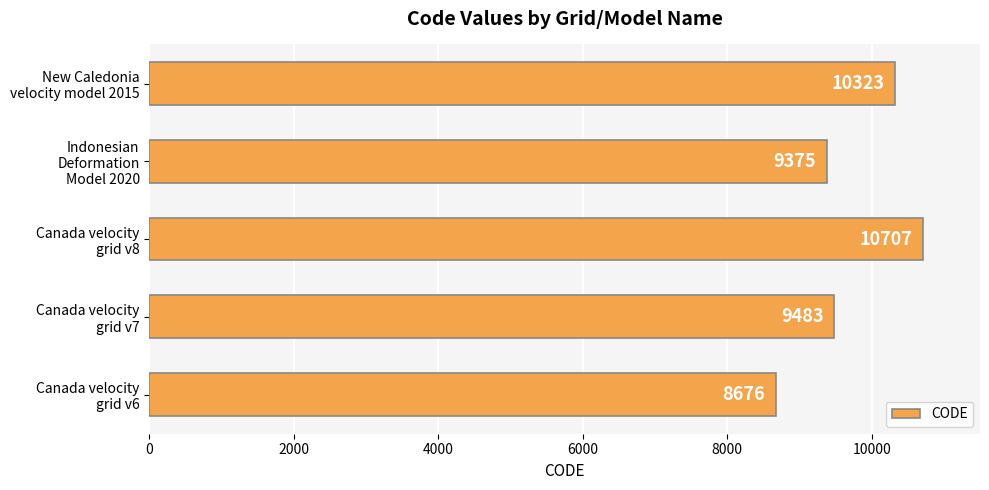

What is the average value?

9713